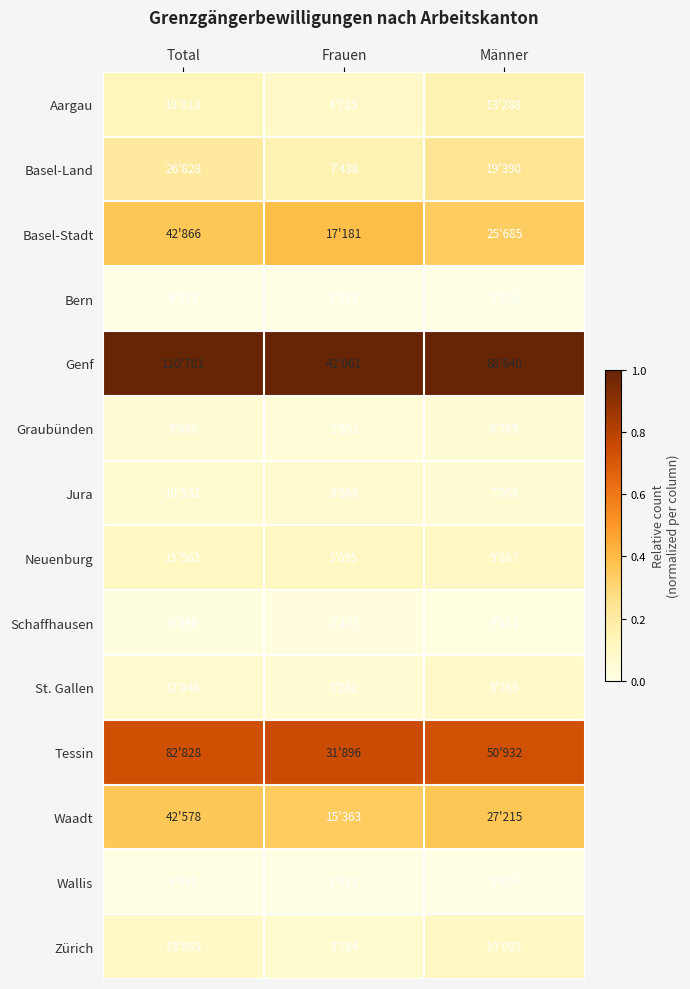

Which series has the largest total across all categories?

Genf